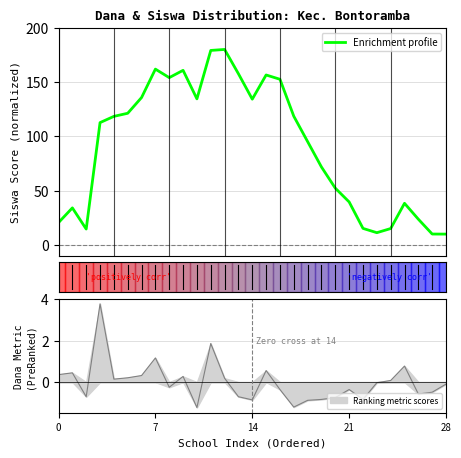

Between 19 and 20, which is larger?

19